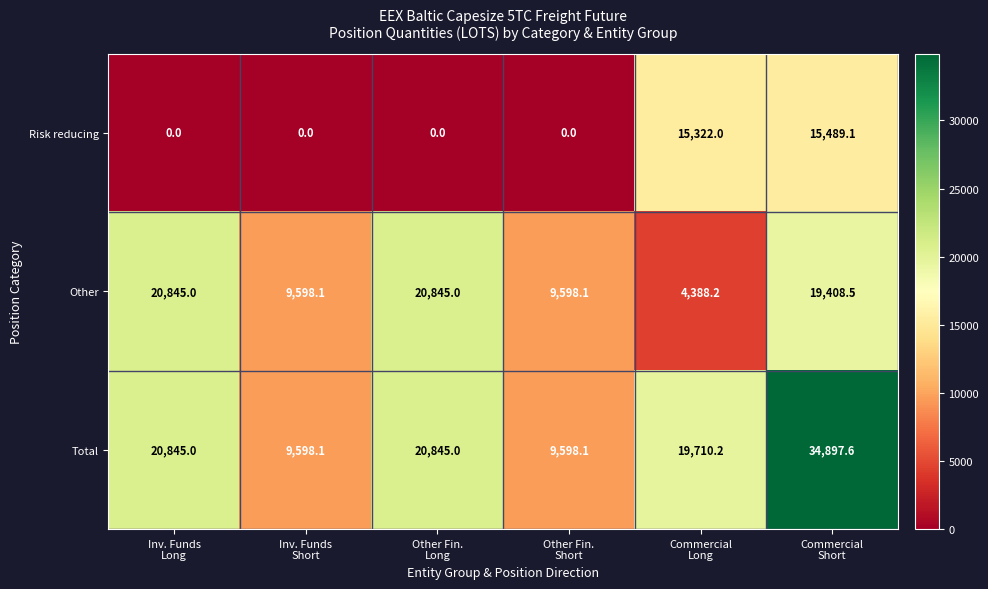

Which series has the largest range (max minus min)?

Total